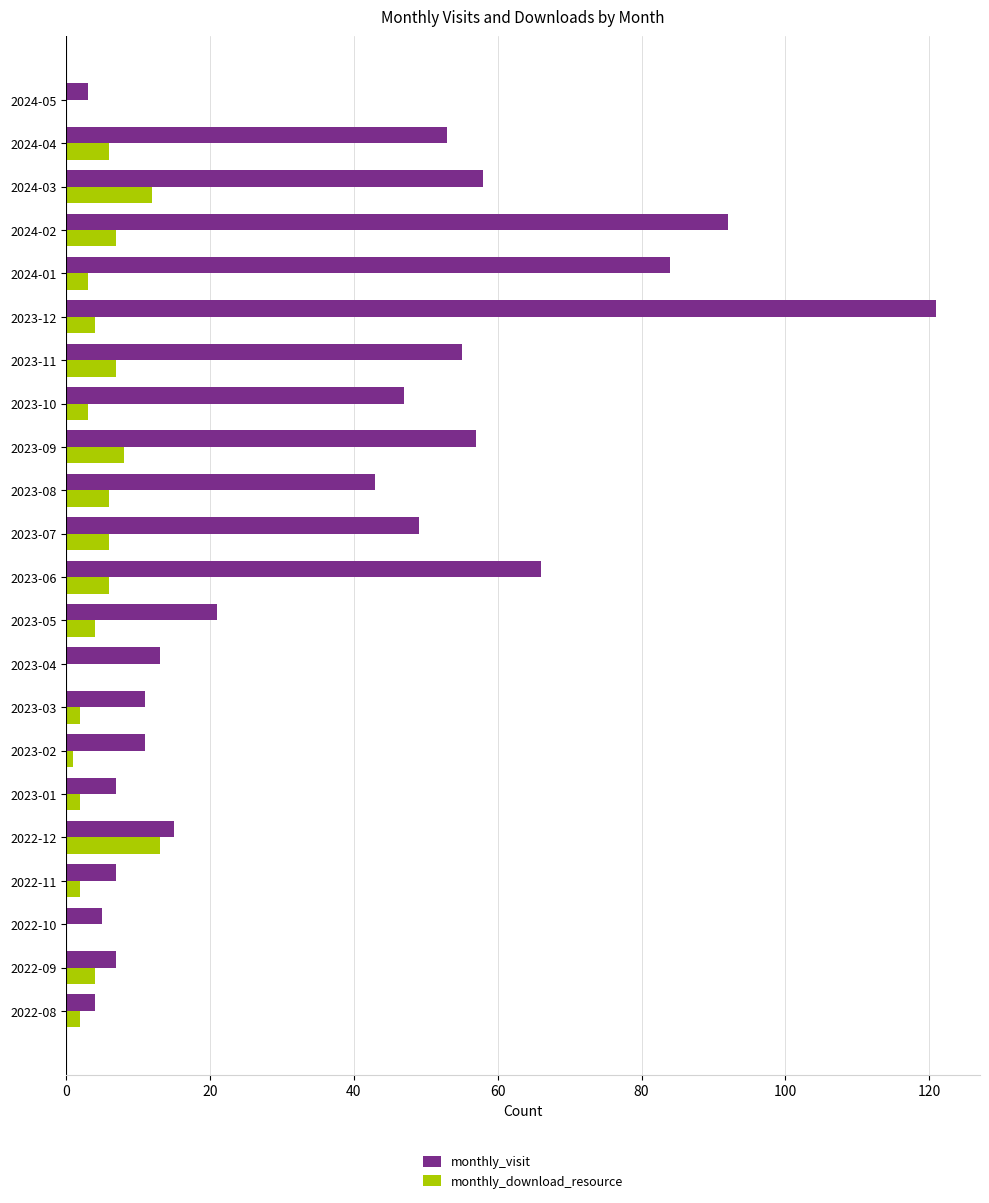

What is the sum of all monthly_visit values?

829